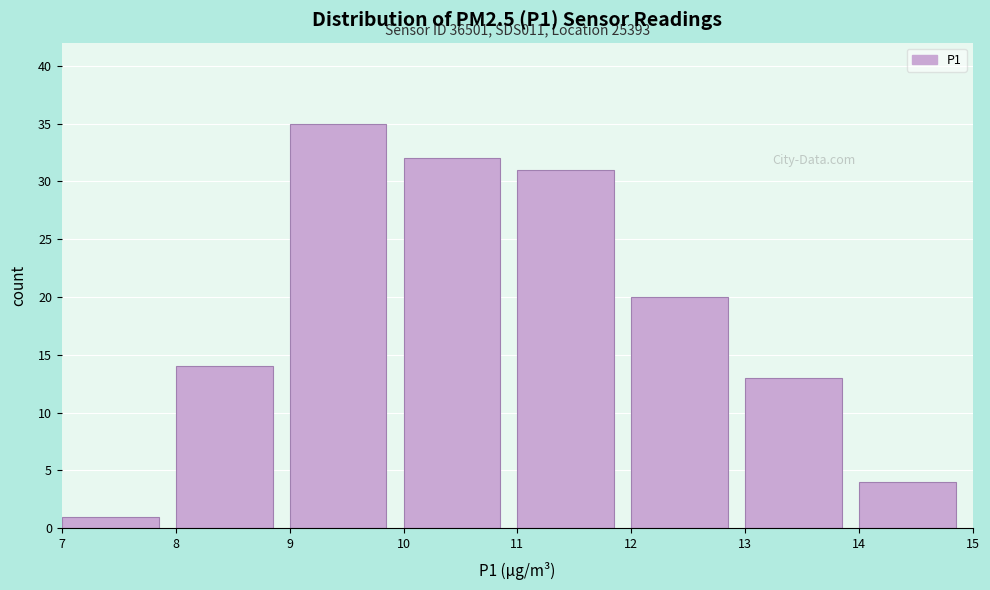

Over which range of the x-axis is the bar tallest?

9 to 10